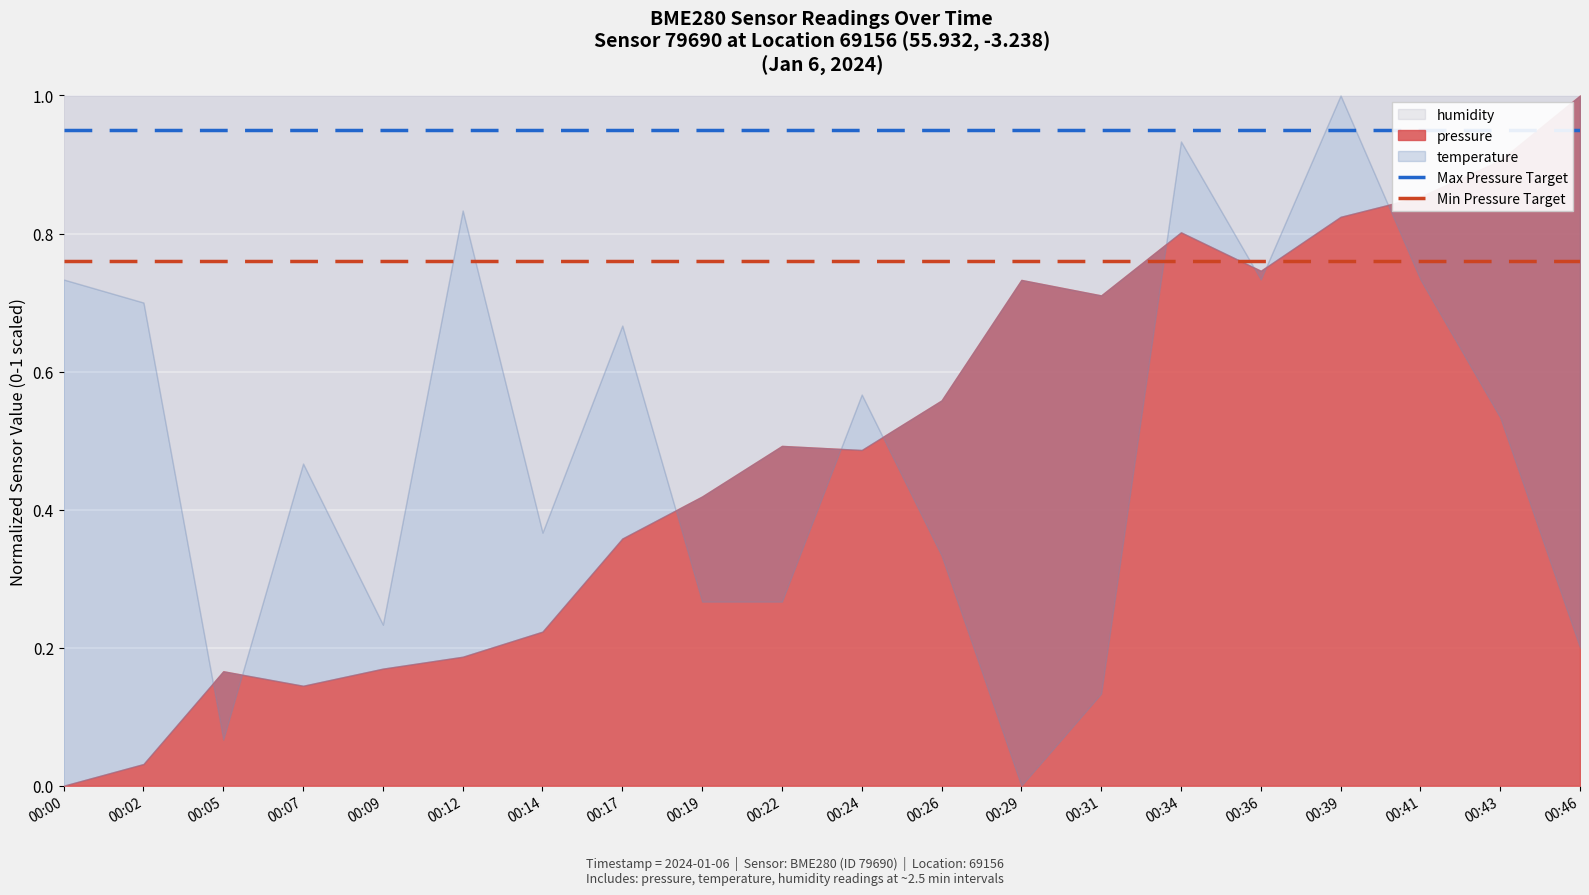

What is the minimum value for Min Pressure Target?

0.8